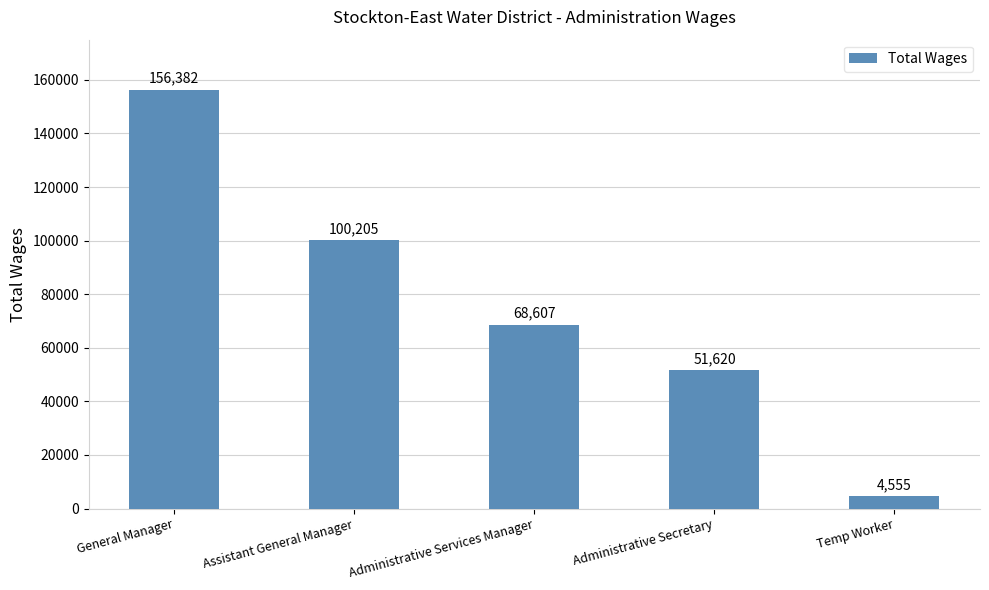

What is the difference between the maximum and minimum values?

151827